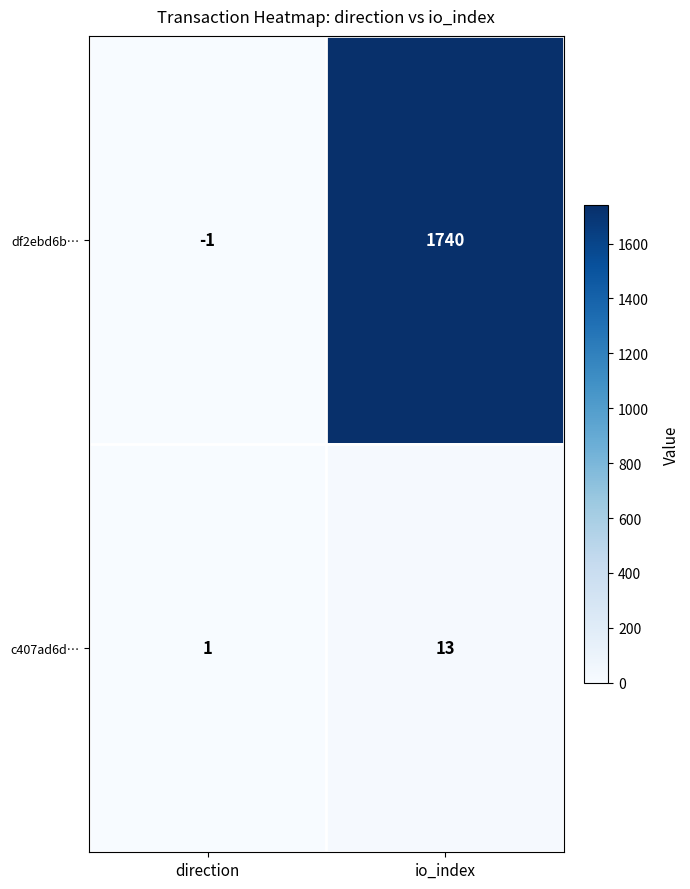

Rank the series by their average value, from highest to lowest.

df2ebd6b…, c407ad6d…